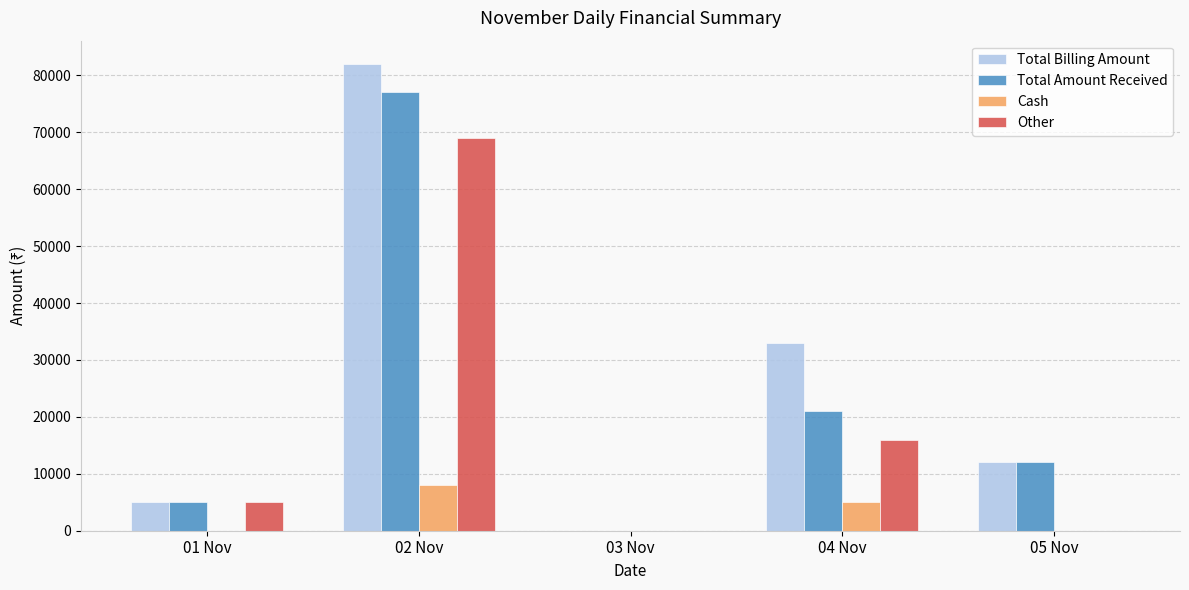

What is the sum of all Cash values?

12999